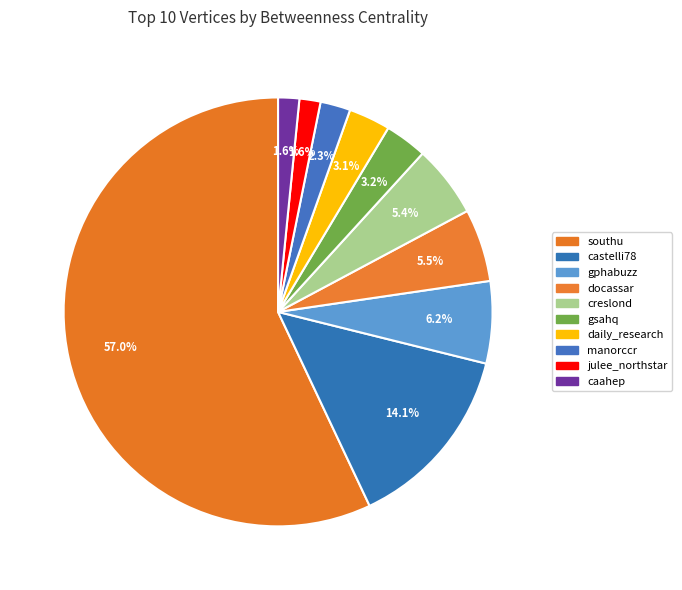

What percentage is the manorccr slice, to the nearest percent?

2%